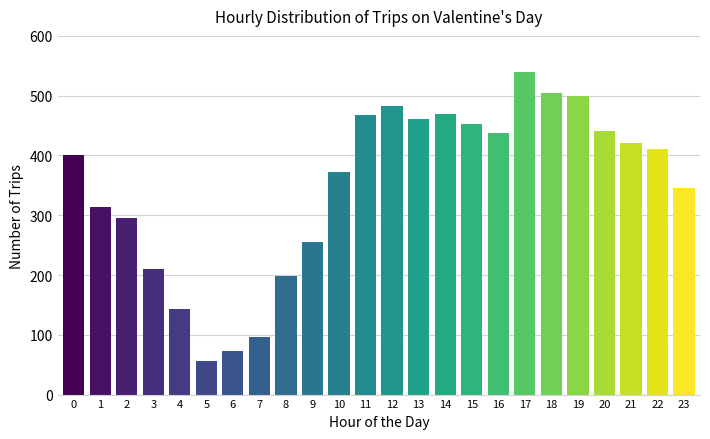

What is the value of the 24th bar from the left?

345